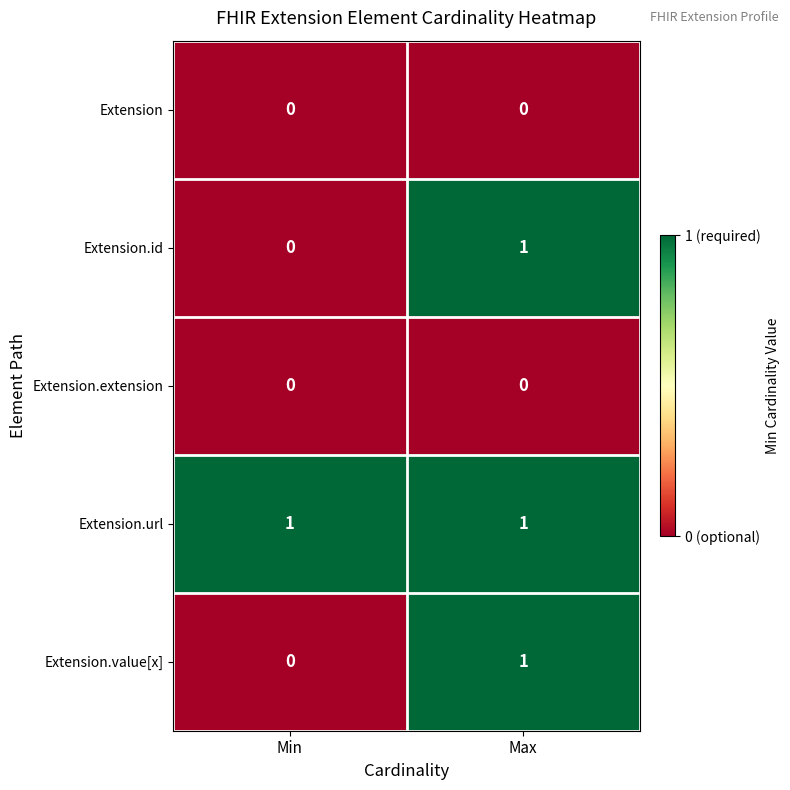

At how many categories does at least one series exceed 0?

2